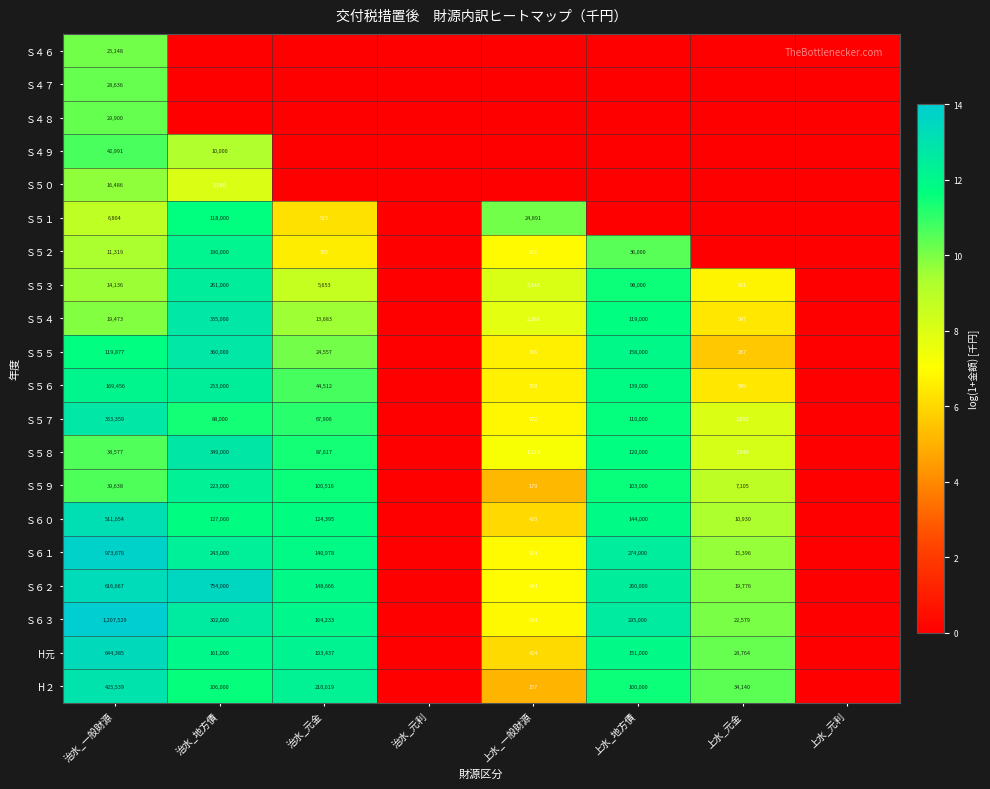

What is the total value across all series at 上水_一般財源?

103.1